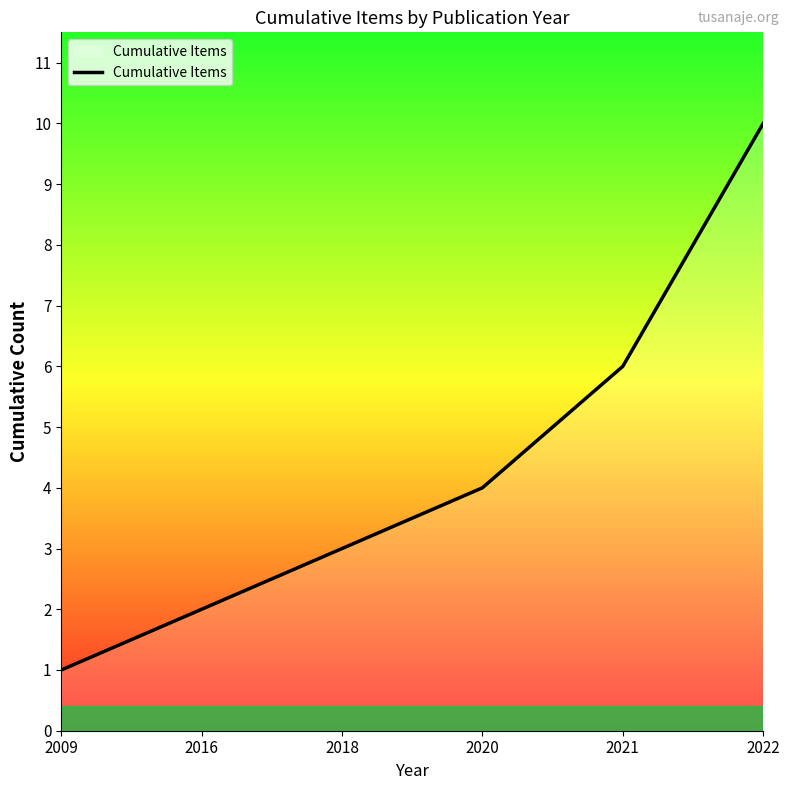

What value does the data have at 2022?

10